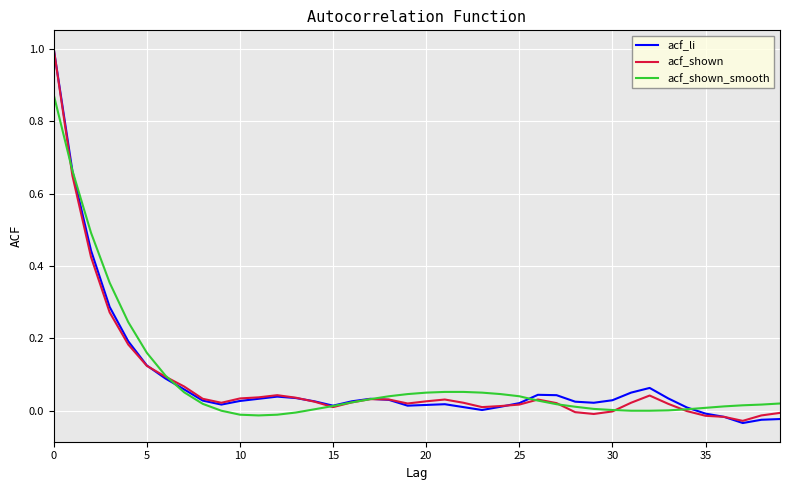

What is the maximum value shown in the chart?

1.0